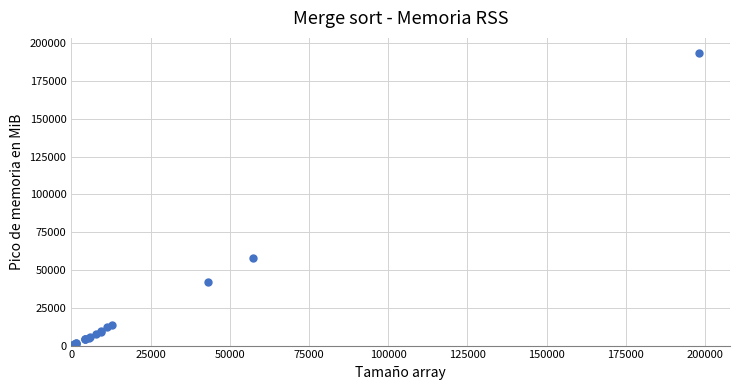

What Y value in the scatter plot is closest to 96968?

57718